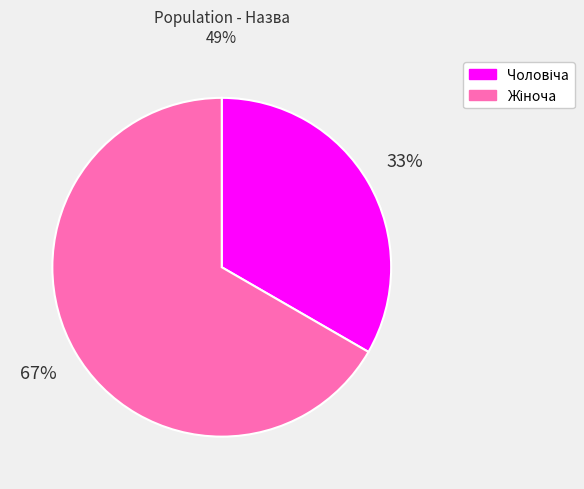

Is there a majority slice in this chart?

Yes